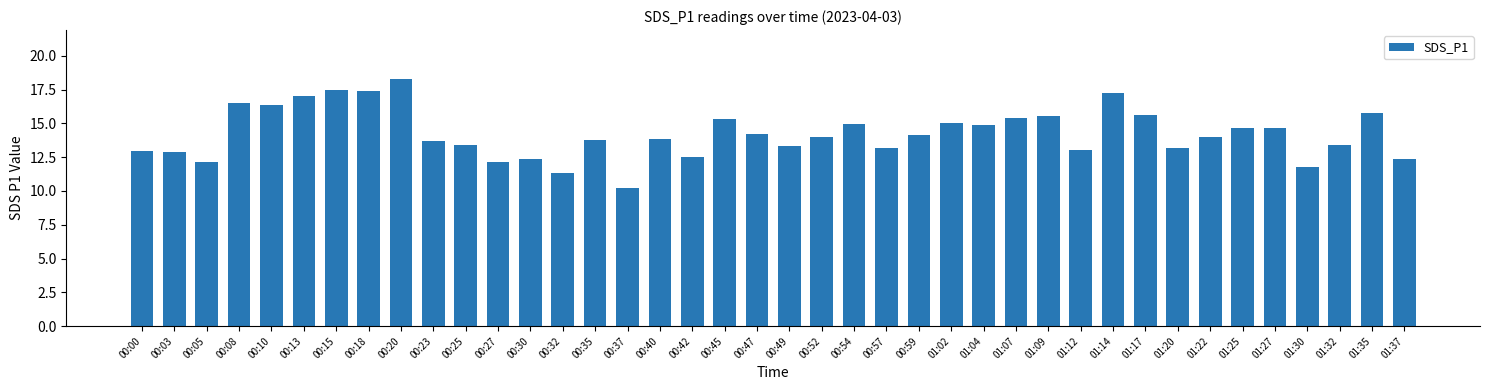

Which category has the highest value across all series?

00:20